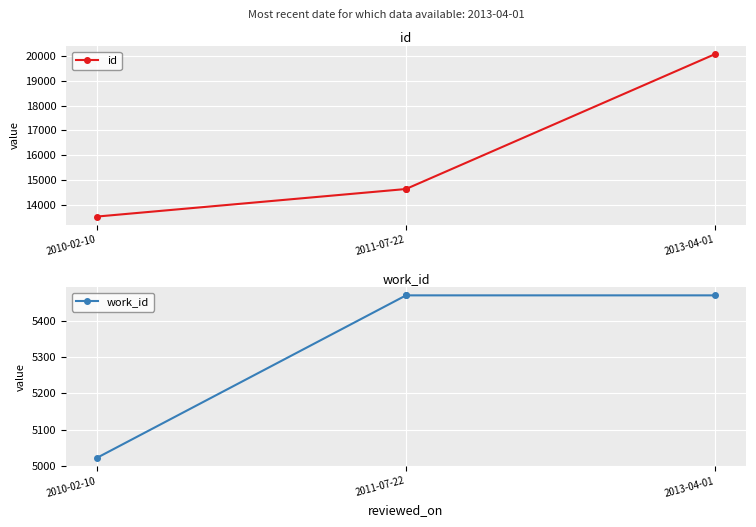

Which series has the largest total across all categories?

id